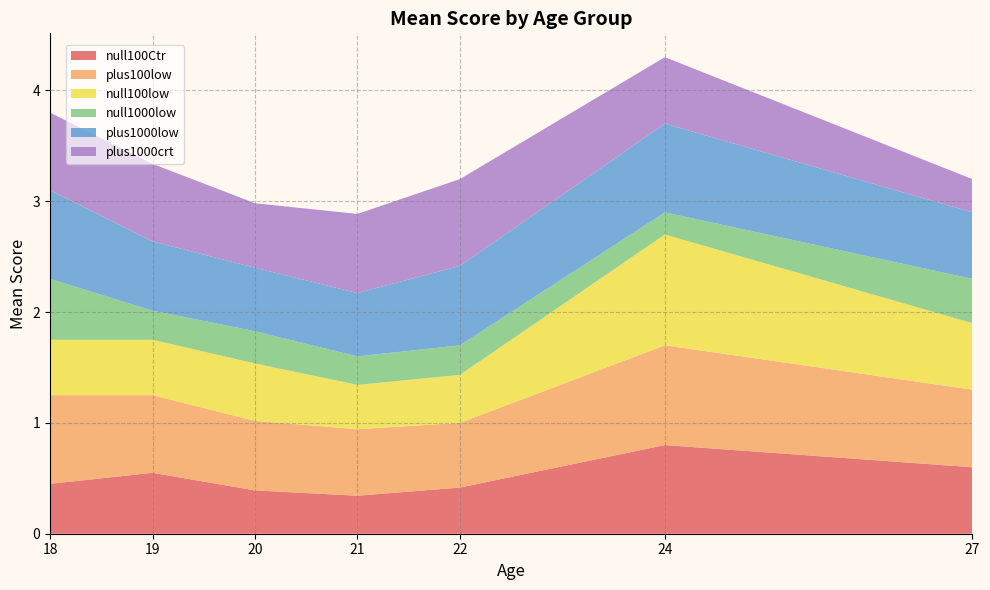

What is the total value across all series at 22?

3.2